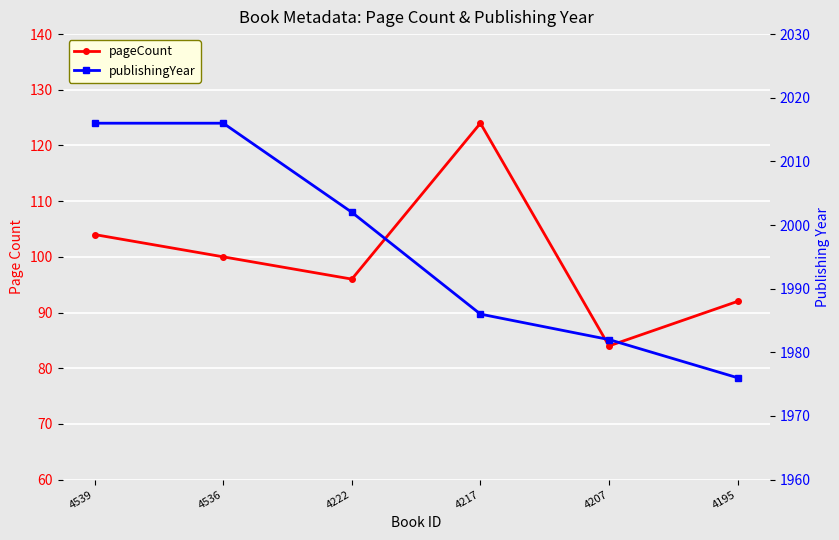

Does the chart display data point markers on the line(s)?

Yes